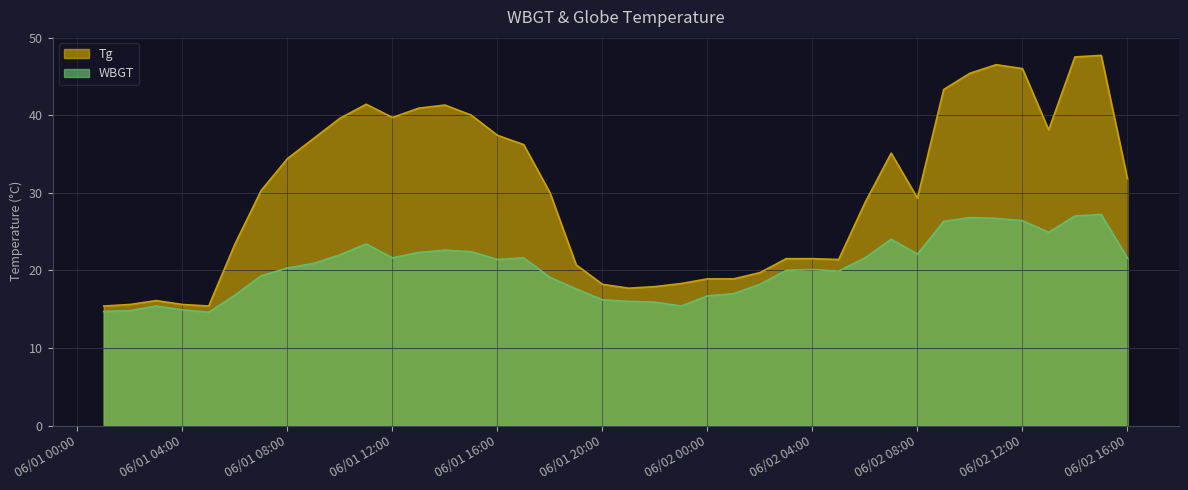

What is the label of the 32nd point from the right?

2015/6/1 9:00